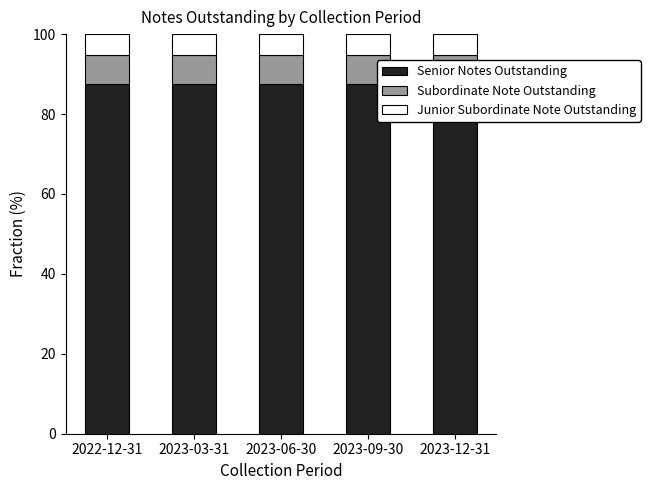

The Junior Subordinate Note Outstanding series shows 5.1 at 2023-12-31. True or false?

True